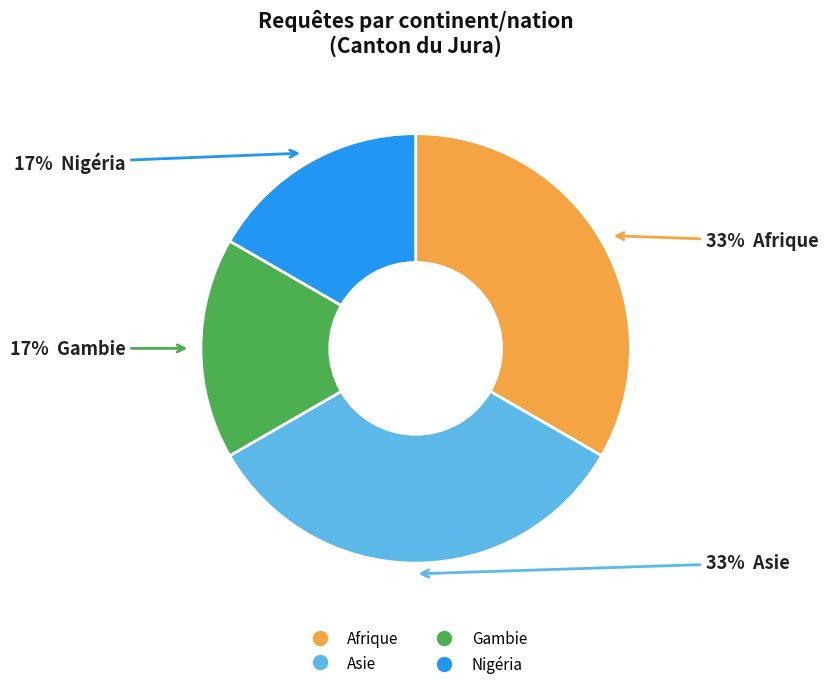

Is it true that Gambie is 17% of the pie?

True